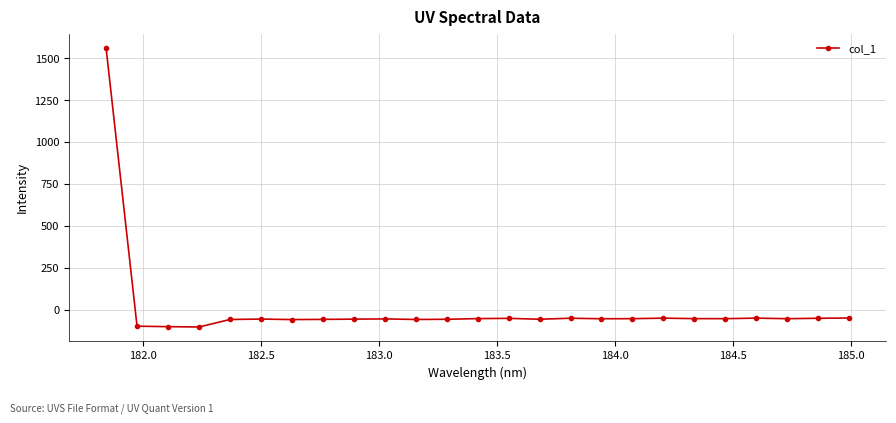

What is the difference between the second highest and second lowest values?

51.6